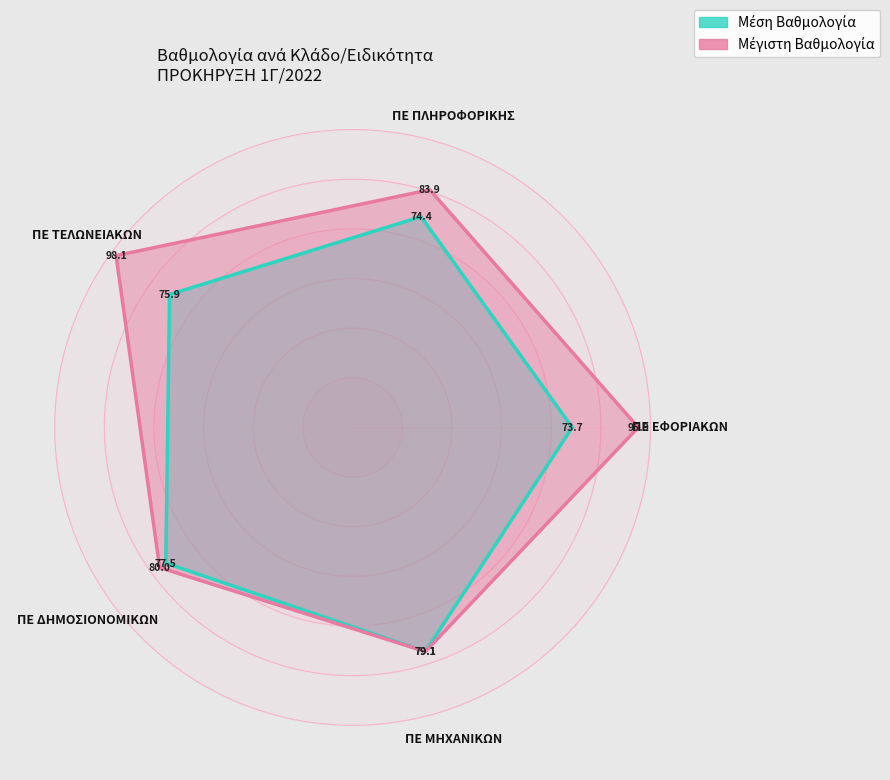

What is the difference between the maximum and second lowest values in the Μέγιστη Βαθμολογία series?

18.1